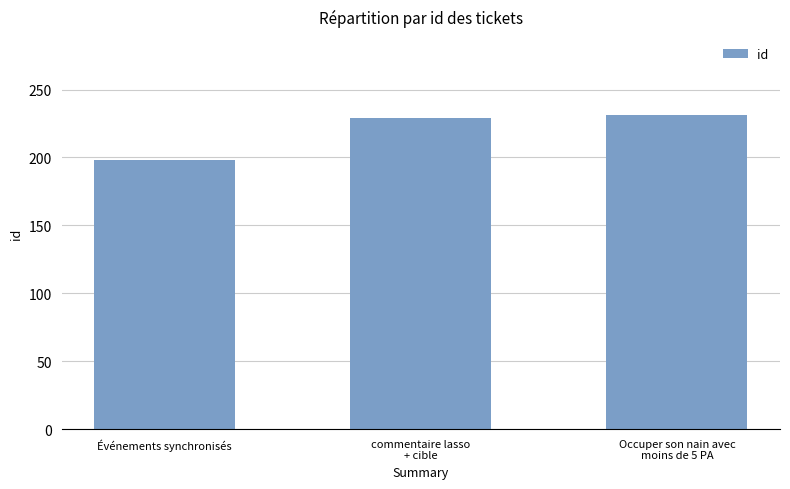

What is the label of the 3rd bar from the left?

Occuper son nain avec
moins de 5 PA